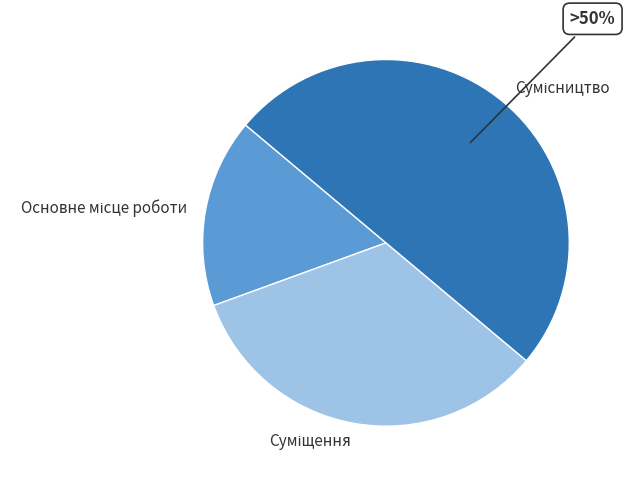

To the nearest percent, what is the average slice percentage?

33%